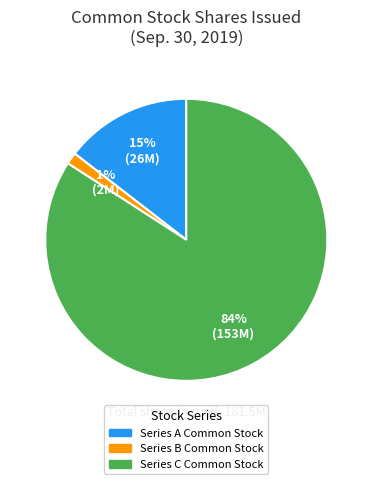

Rank the categories by value from lowest to highest.

Series B Common Stock, Series A Common Stock, Series C Common Stock